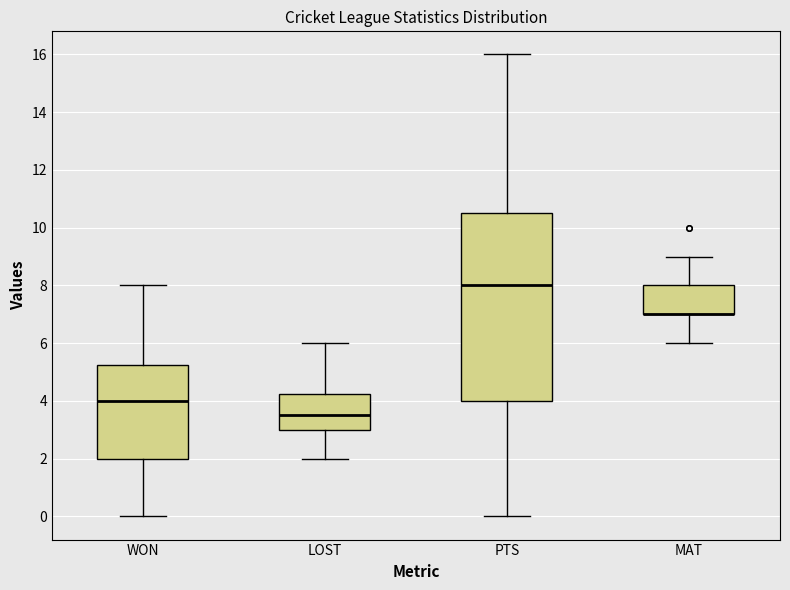

Where is the lower edge of the box for LOST on the y-axis? The values are not printed on the chart, so give them approximately, as read against the axis.

3.0